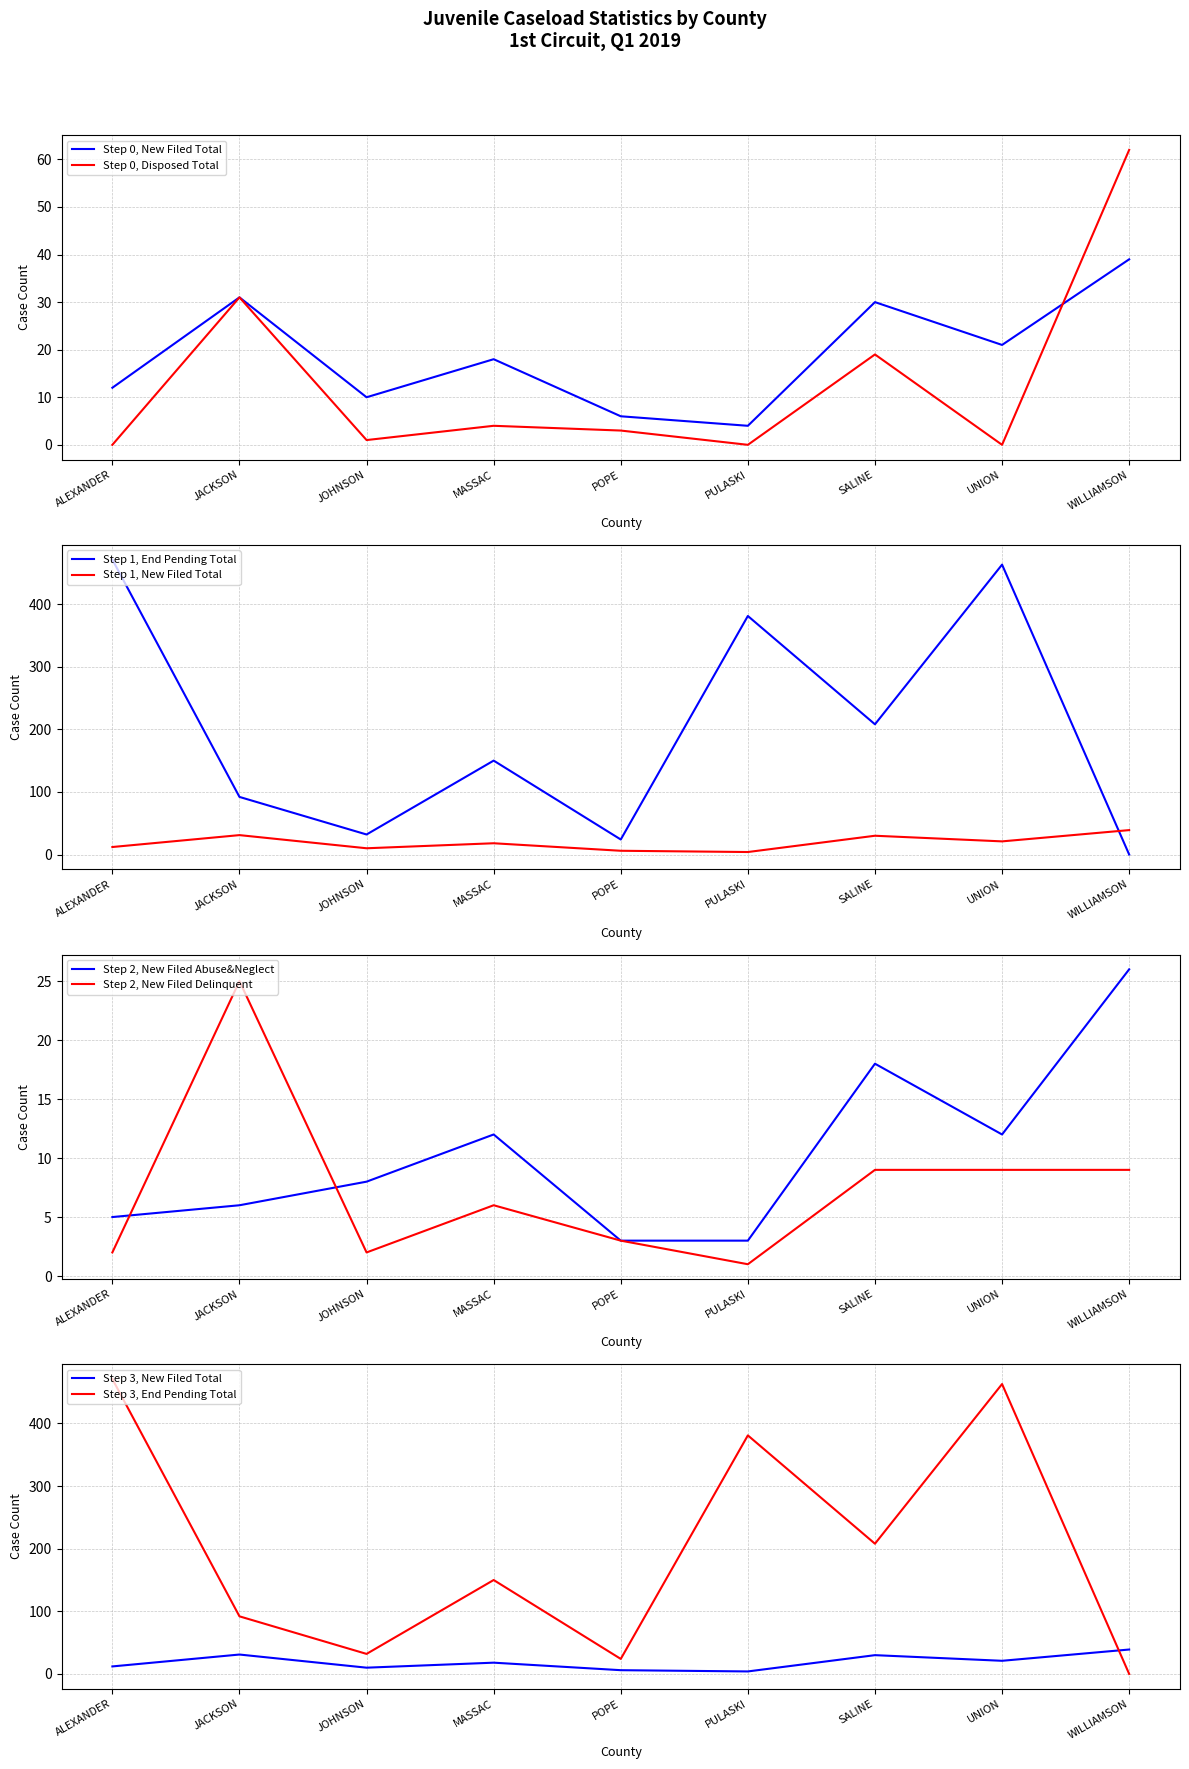

The New Filed - DELINQUENT series shows 25 at JACKSON. True or false?

True